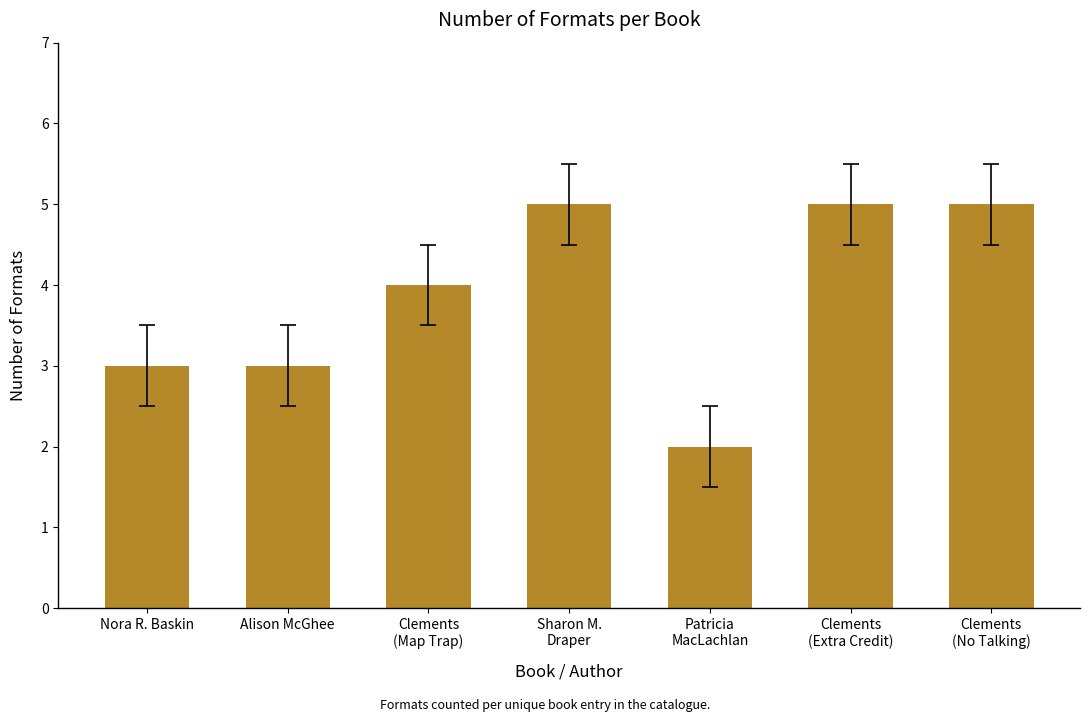

What is the ratio of the value at Alison McGhee to the value at Nora R. Baskin?

1.0